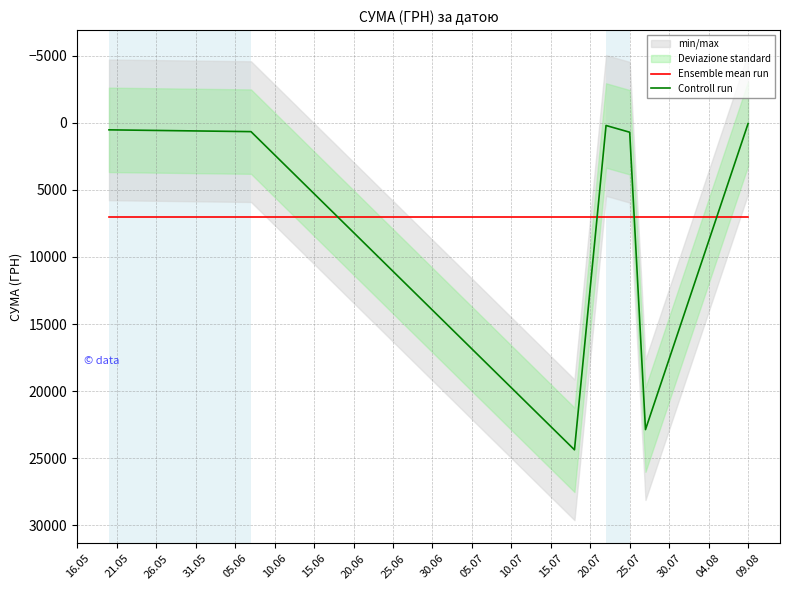

What is the lowest value of the Ensemble mean run series?

7063.6